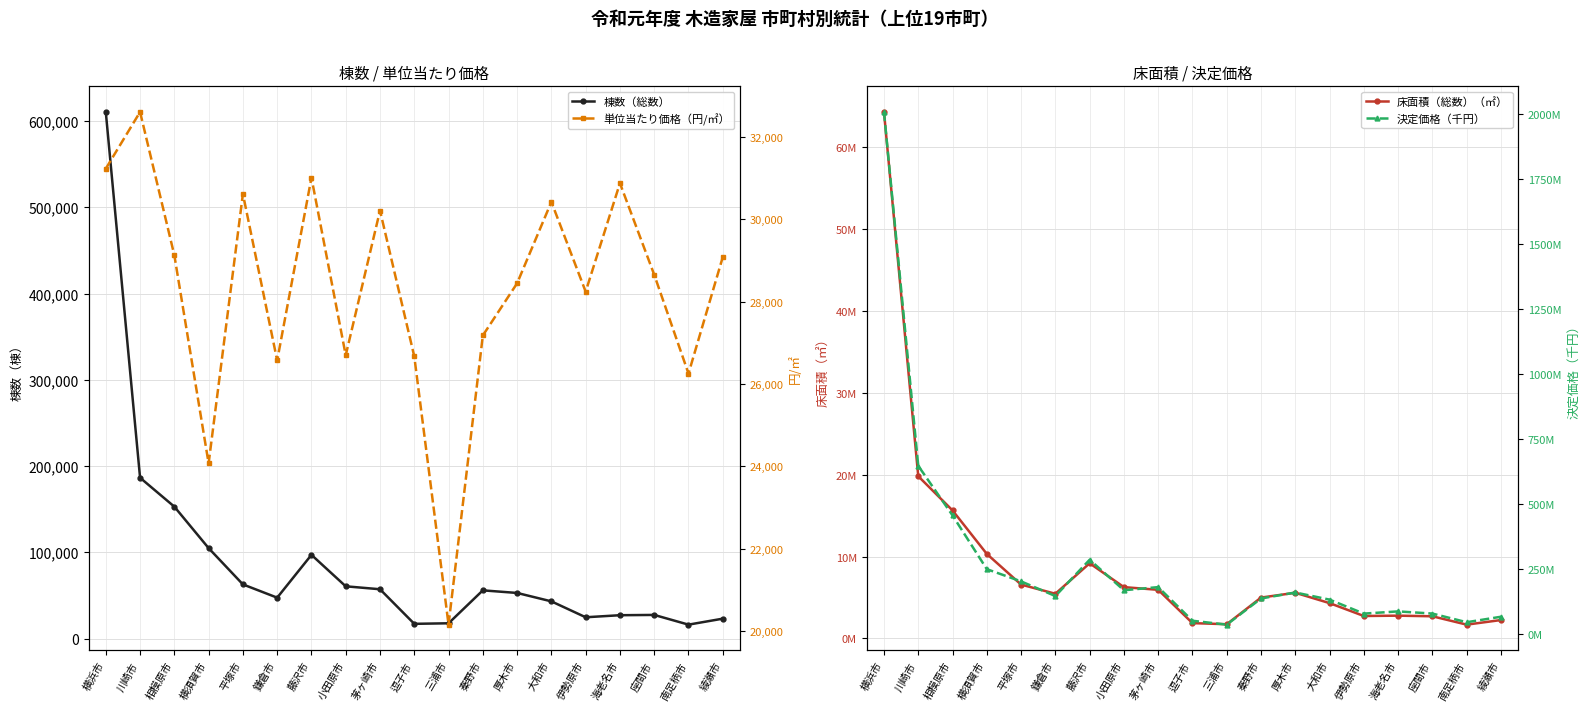

Is this an area chart (filled region under the line)?

No